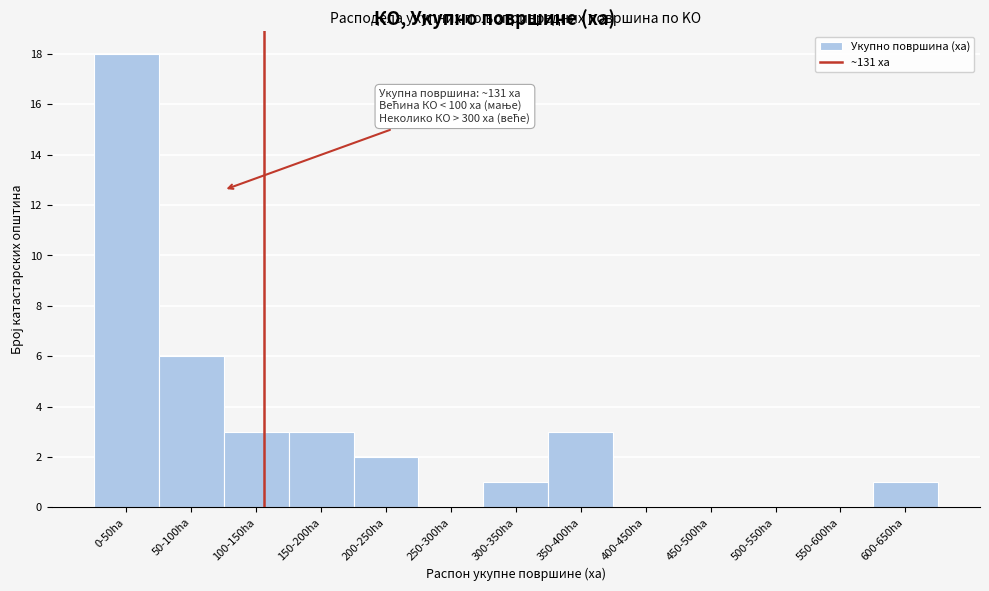

Reading left to right, what are all the values shown in this chart?

0-50ha=18	50-100ha=6	100-150ha=3	150-200ha=3	200-250ha=2	250-300ha=0	300-350ha=1	350-400ha=3	400-450ha=0	450-500ha=0	500-550ha=0	550-600ha=0	600-650ha=1